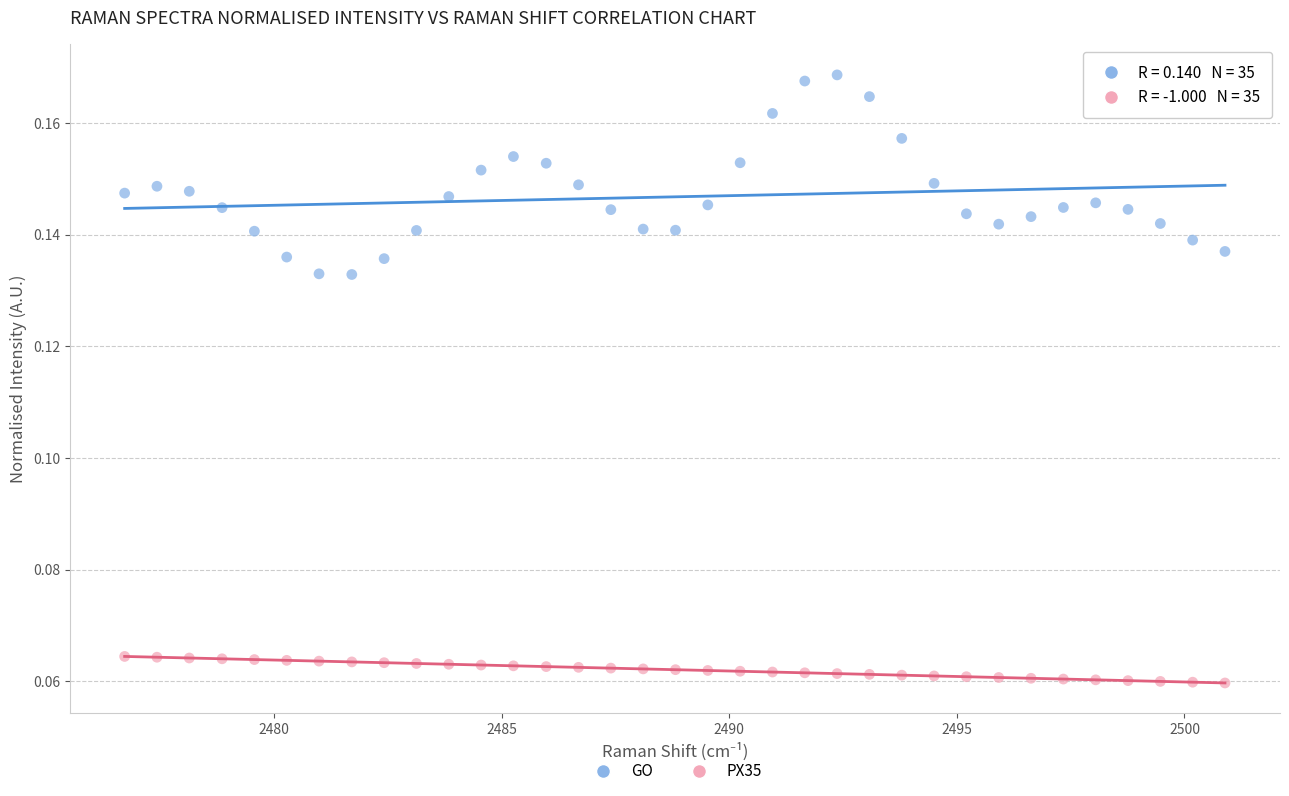

Which series reaches the minimum Y coordinate?

PX35